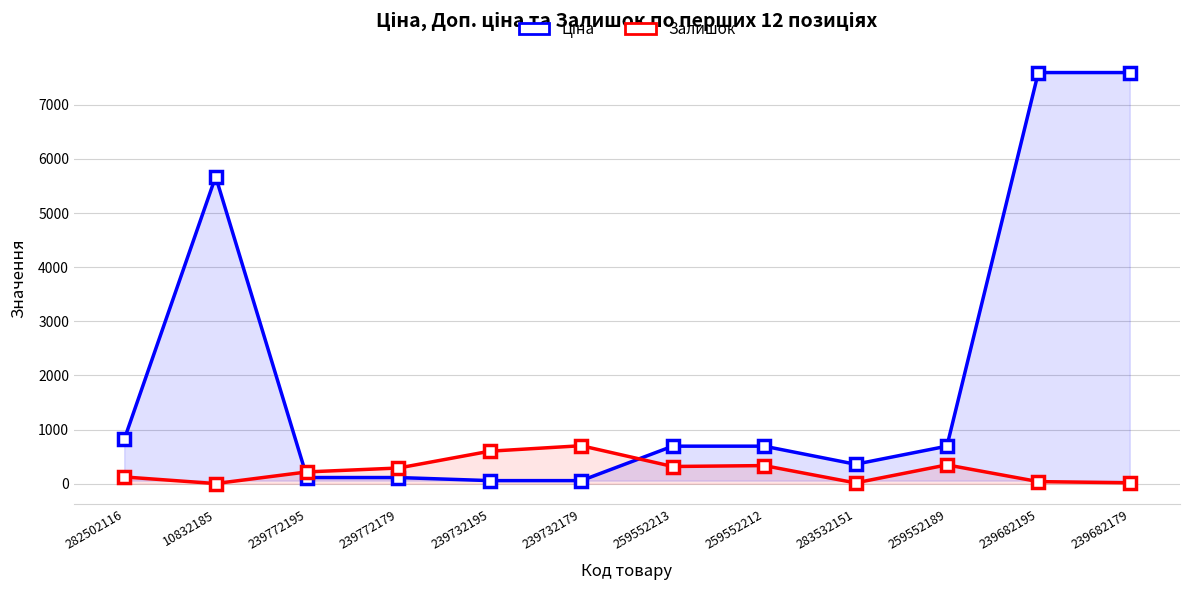

Read the Ціна value at 239772195.

114.1